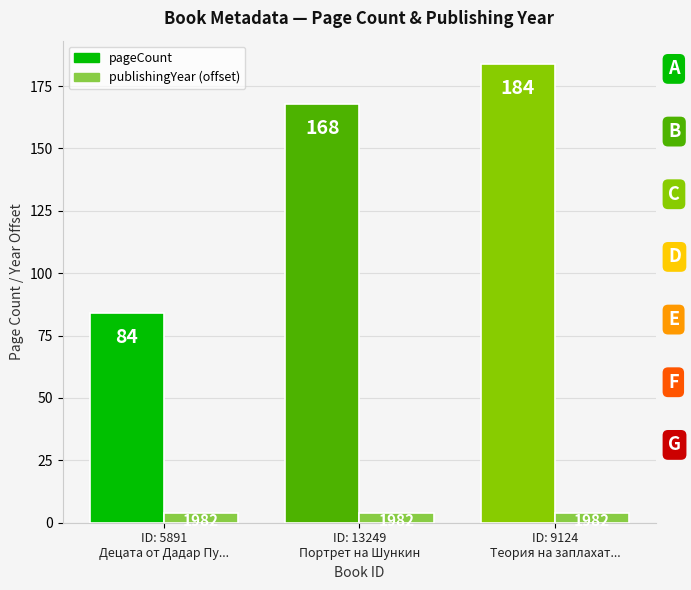

What is the minimum value shown in the chart?

4